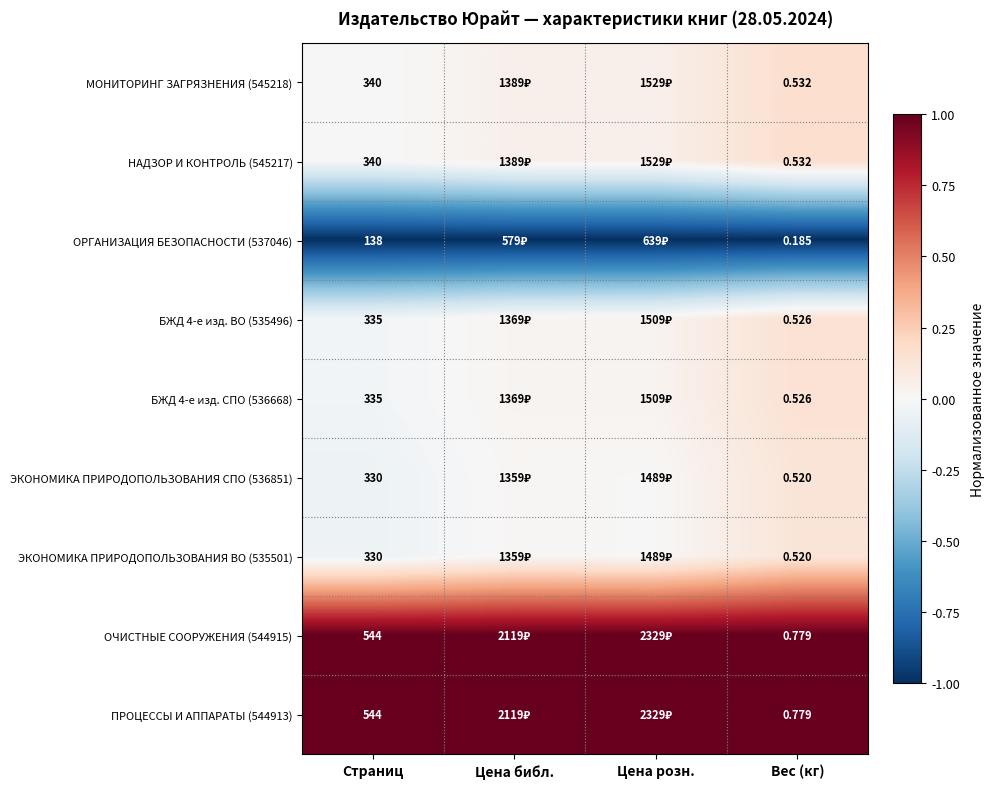

At how many categories does at least one series exceed 0?

4